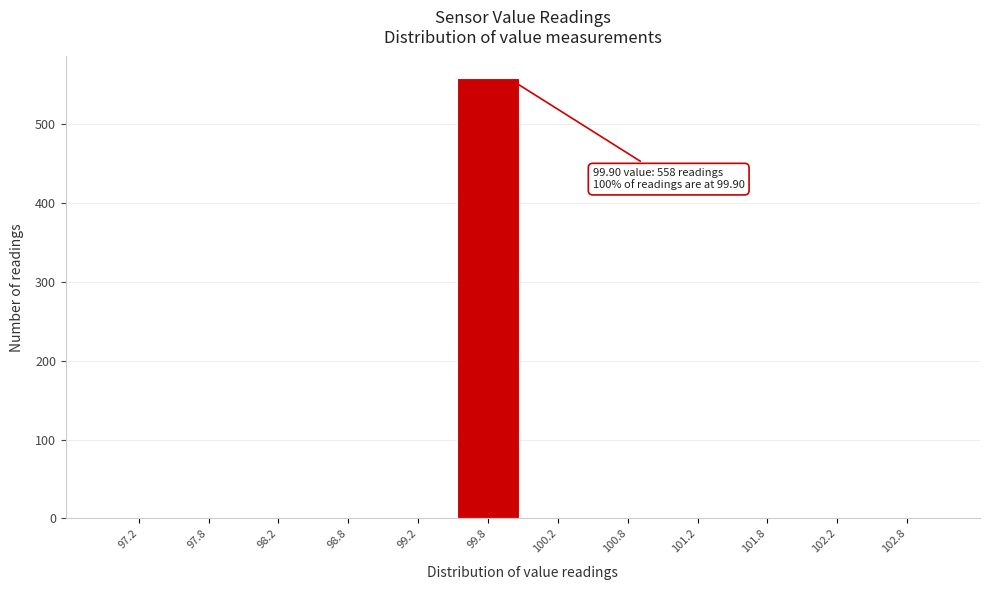

Over which range of the x-axis is the bar tallest?

99.5 to 100.0